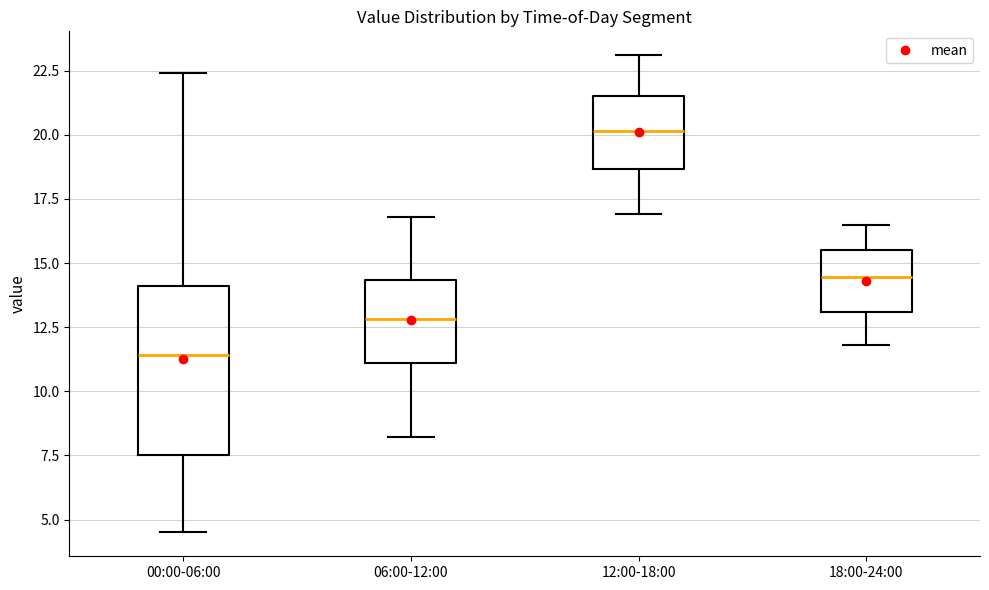

Reading left to right, transcribe this box plot: for each box, give where its median line is, the range the box spans, and where its two whiskers end, as read against the y-axis. The values are not printed on the chart, so give them approximately, as read against the axis.

00:00-06:00: median 11.5, box 7.5 to 14.0, whiskers 4.5 to 22.5
06:00-12:00: median 13.0, box 11.0 to 14.5, whiskers 8.0 to 17.0
12:00-18:00: median 20.0, box 18.5 to 21.5, whiskers 17.0 to 23.0
18:00-24:00: median 14.5, box 13.0 to 15.5, whiskers 12.0 to 16.5